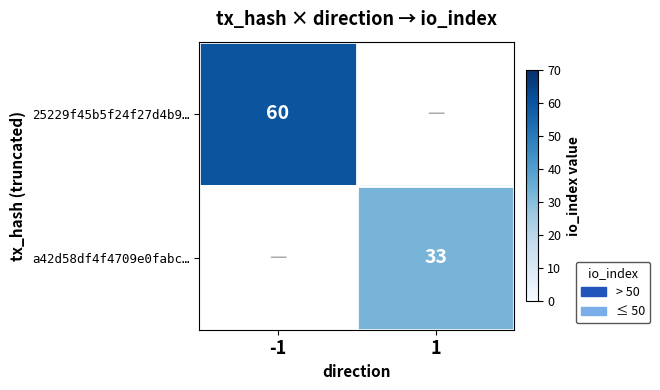

At which category does the chart reach its peak across all series?

-1